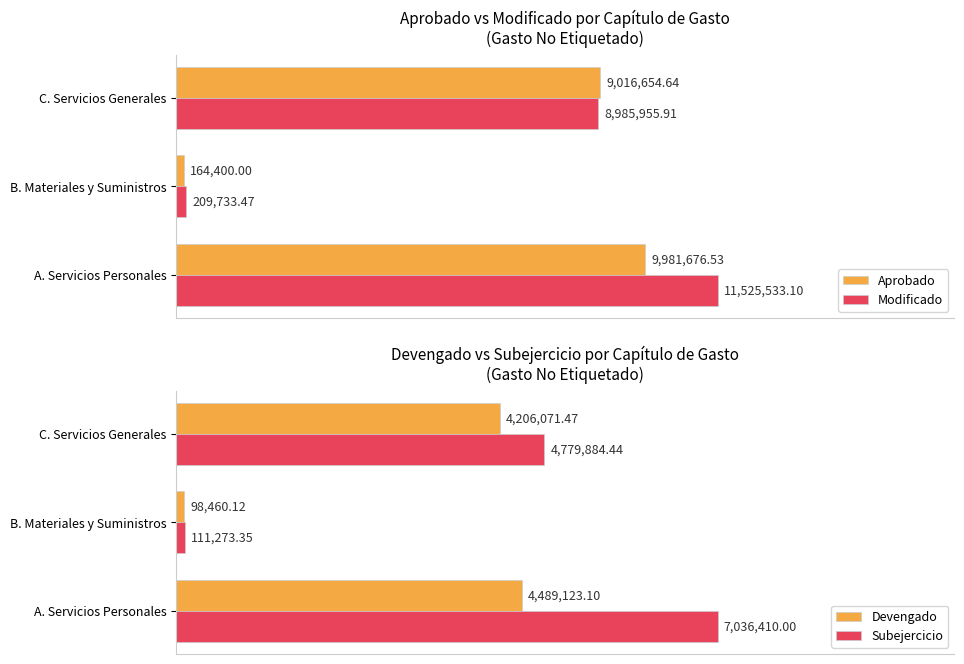

Reading left to right, what are all the values shown in this chart?

Aprobado: 9981676.5	164400.0	9016654.6
Modificado: 11525533.1	209733.5	8985955.9
Devengado: 4489123.1	98460.1	4206071.5
Subejercicio: 7036410.0	111273.4	4779884.4